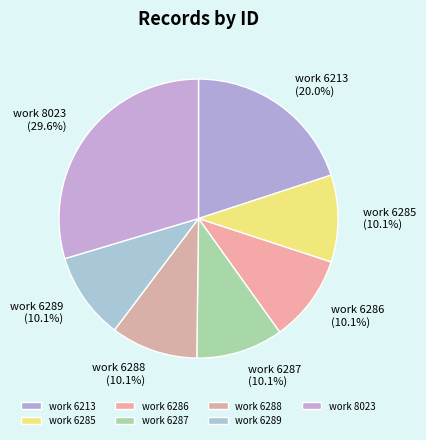

Which has a higher value, work 8023 or work 6288?

work 8023